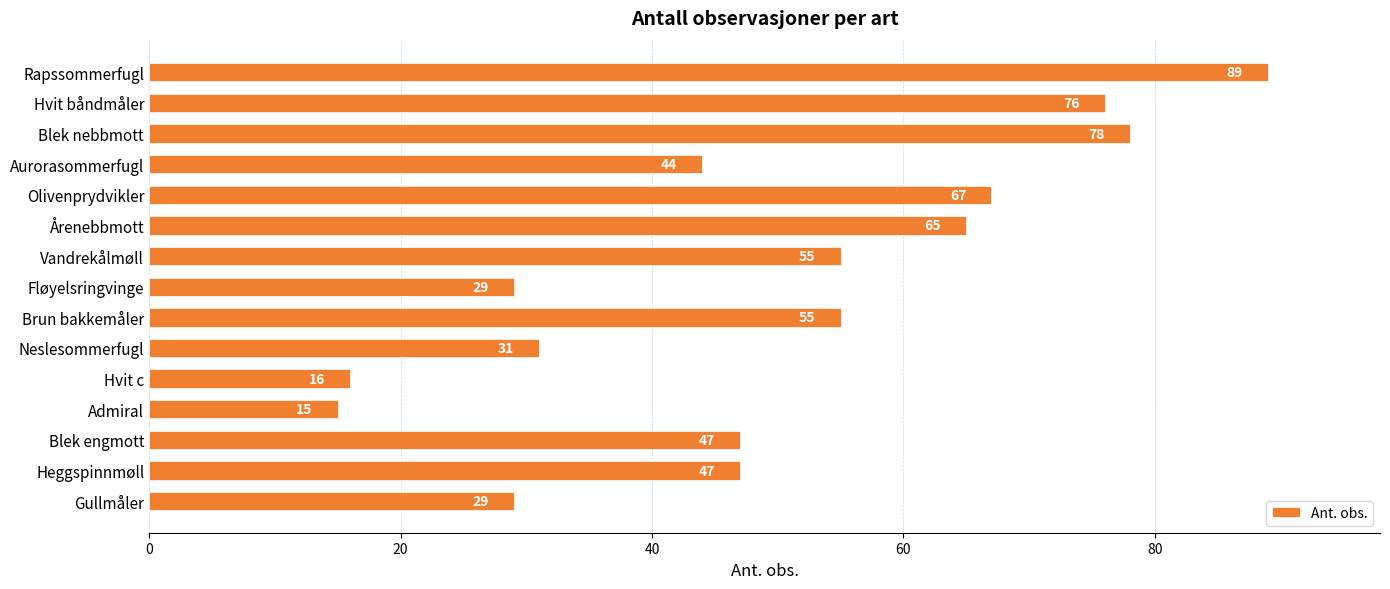

The value at Olivenprydvikler is 67. True or false?

True